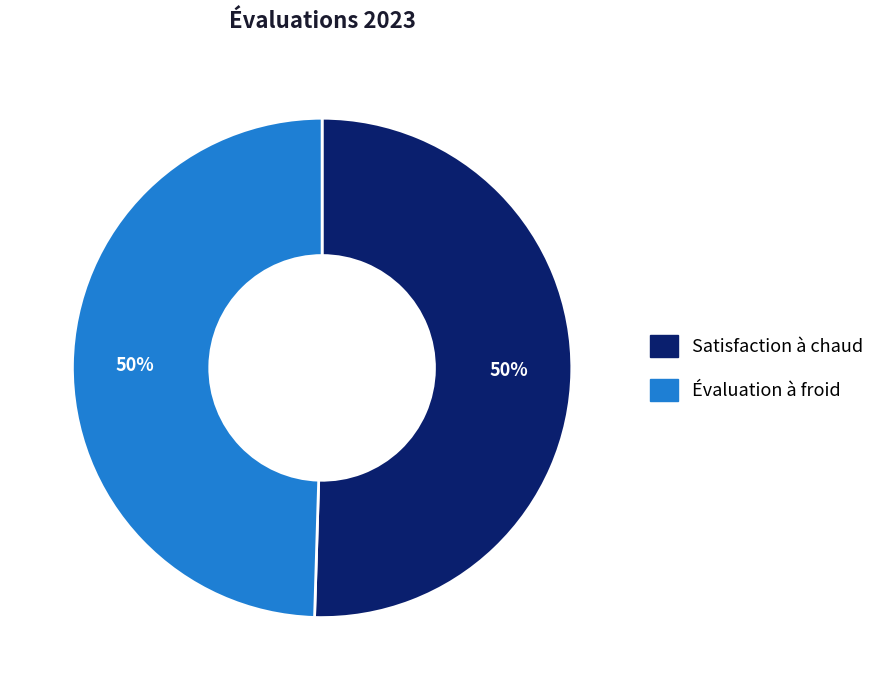

How many segments does this pie chart have?

2